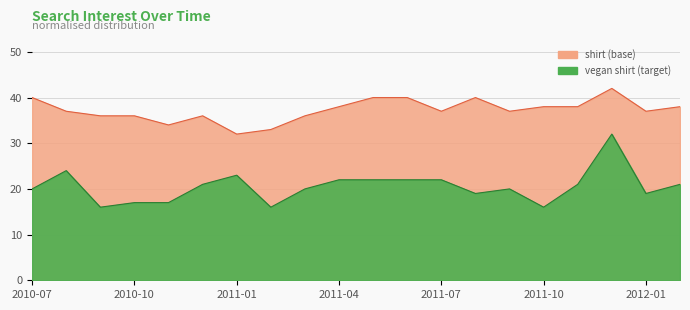

Does the chart have visible grid lines?

Yes